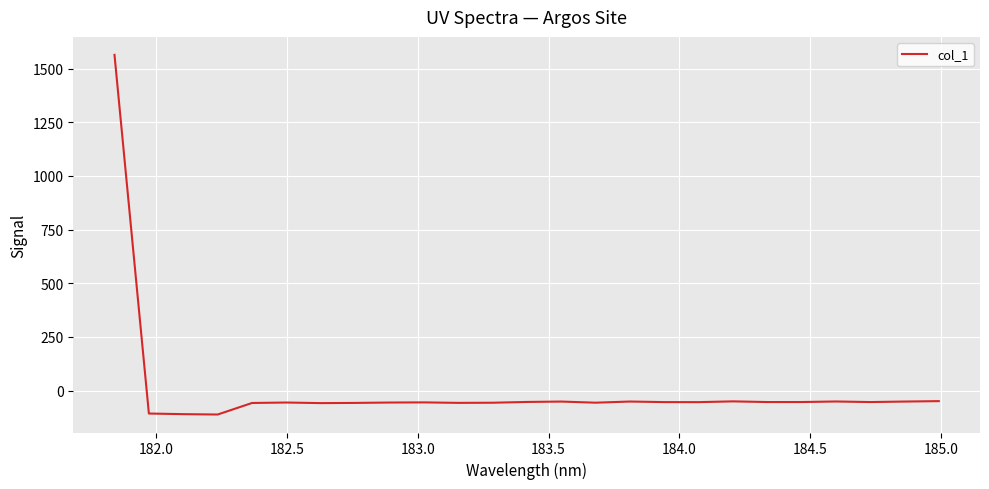

What is the difference between the maximum and minimum values?

1675.0